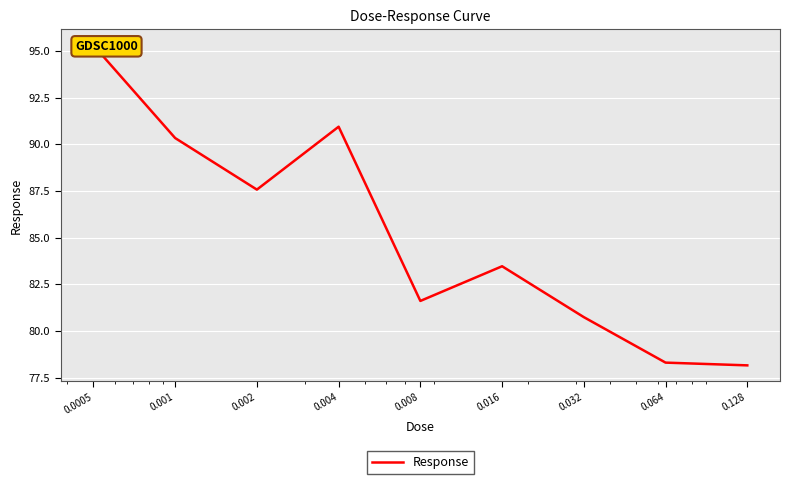

Reading left to right, what are all the values shown in this chart?

0.0005=95.3	0.001=90.3	0.002=87.6	0.004=90.9	0.008=81.6	0.016=83.5	0.032=80.7	0.064=78.3	0.128=78.2